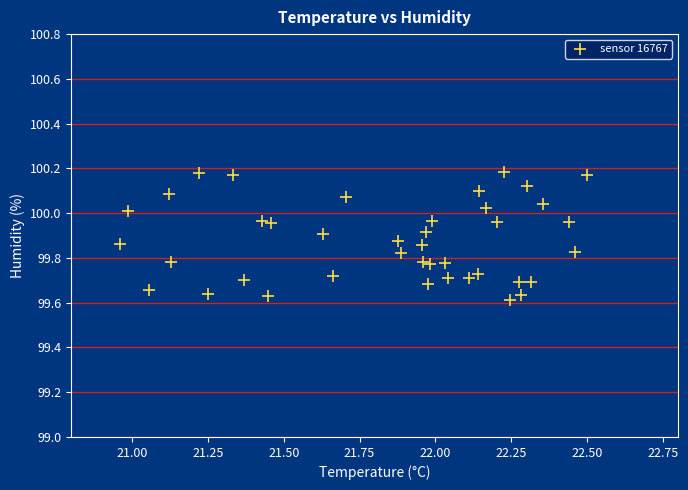

What is the range of Y values (max minus min)?

0.6